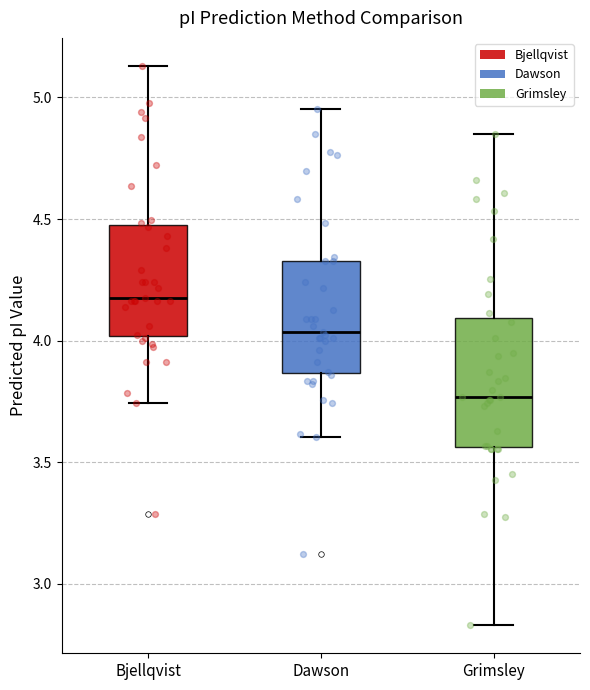

Where is the lower edge of the box for Bjellqvist on the y-axis? The values are not printed on the chart, so give them approximately, as read against the axis.

4.00